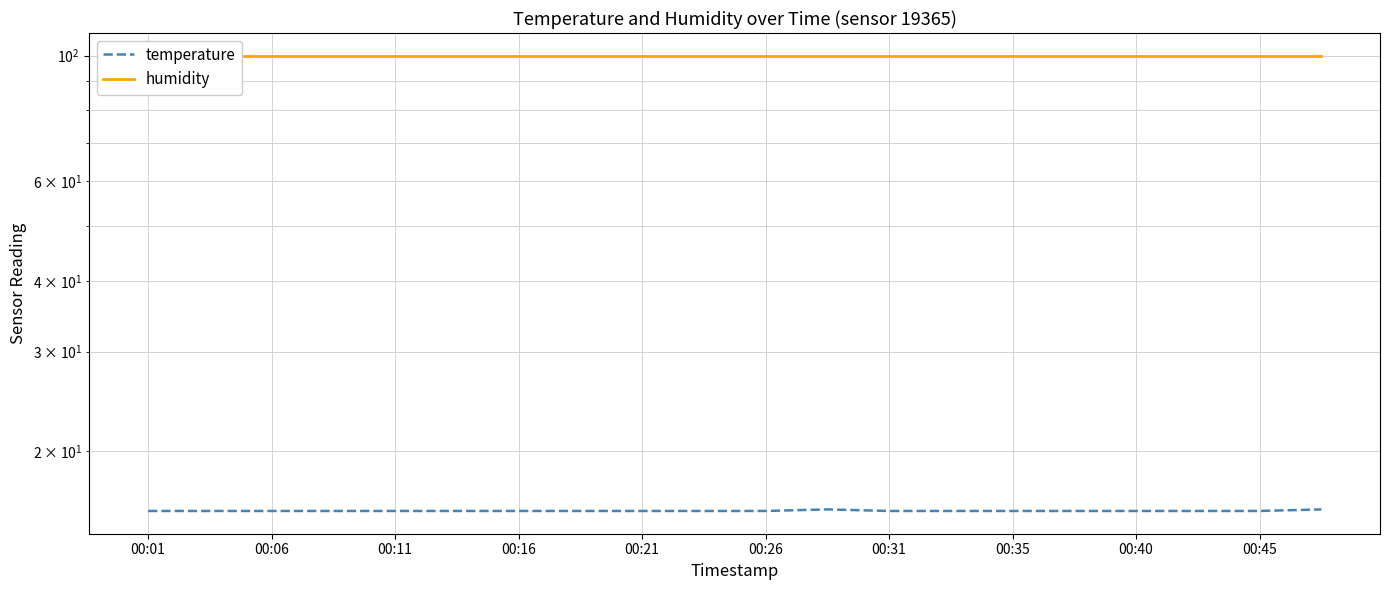

True or false: humidity and temperature intersect in this chart.

False